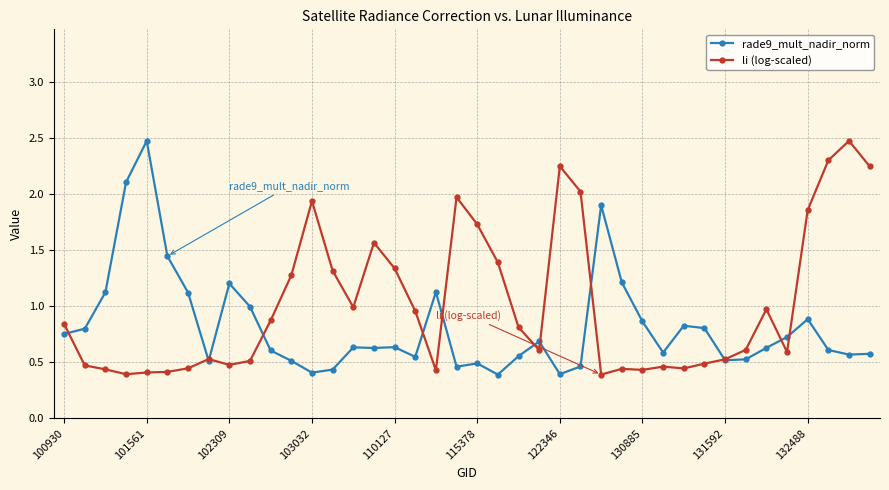

What is the value of the rade9_mult_nadir_norm point at the 5th from the left?

2.5